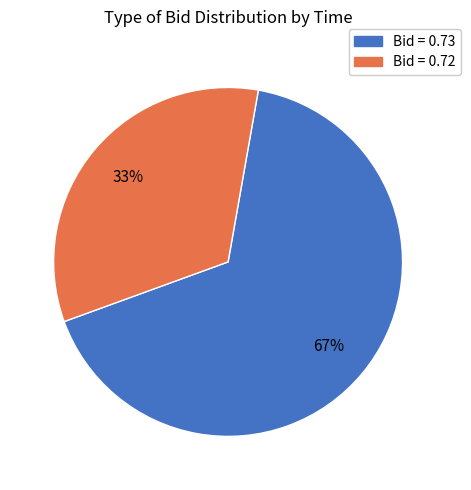

Is there a majority slice in this chart?

Yes